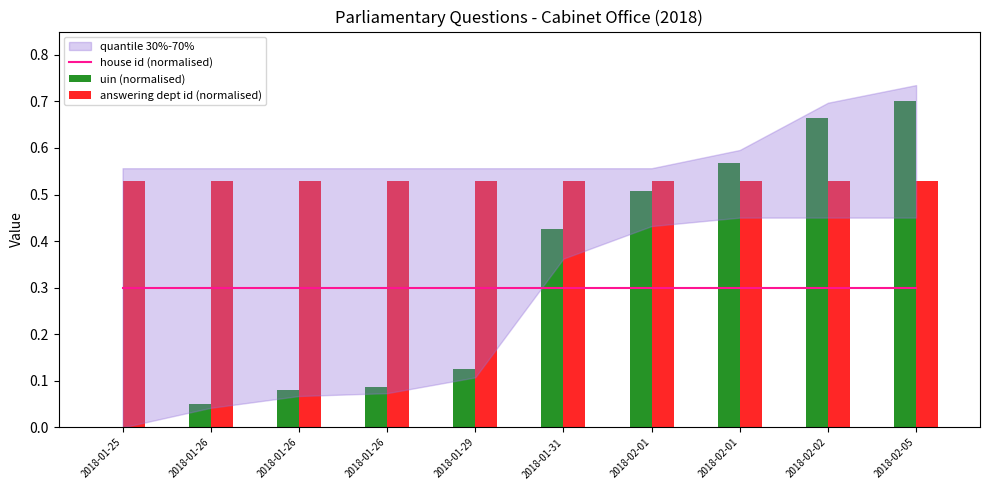

Rank the categories by uin (normalised) value from highest to lowest.

2018-02-05, 2018-02-02, 2018-02-01, 2018-02-01, 2018-01-31, 2018-01-29, 2018-01-26, 2018-01-26, 2018-01-26, 2018-01-25